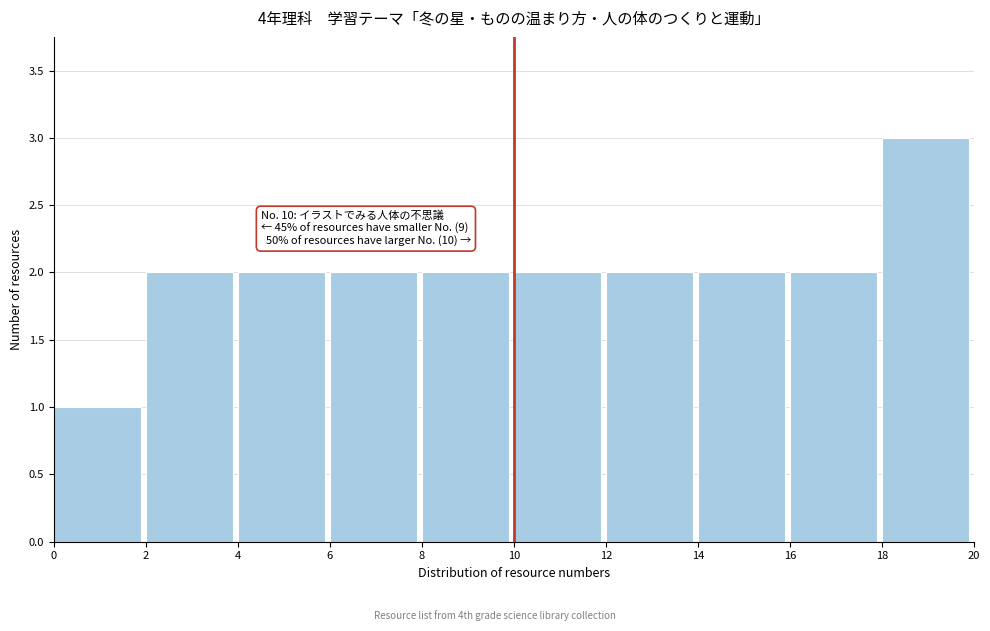

Over which range of the x-axis is the bar tallest?

18 to 20